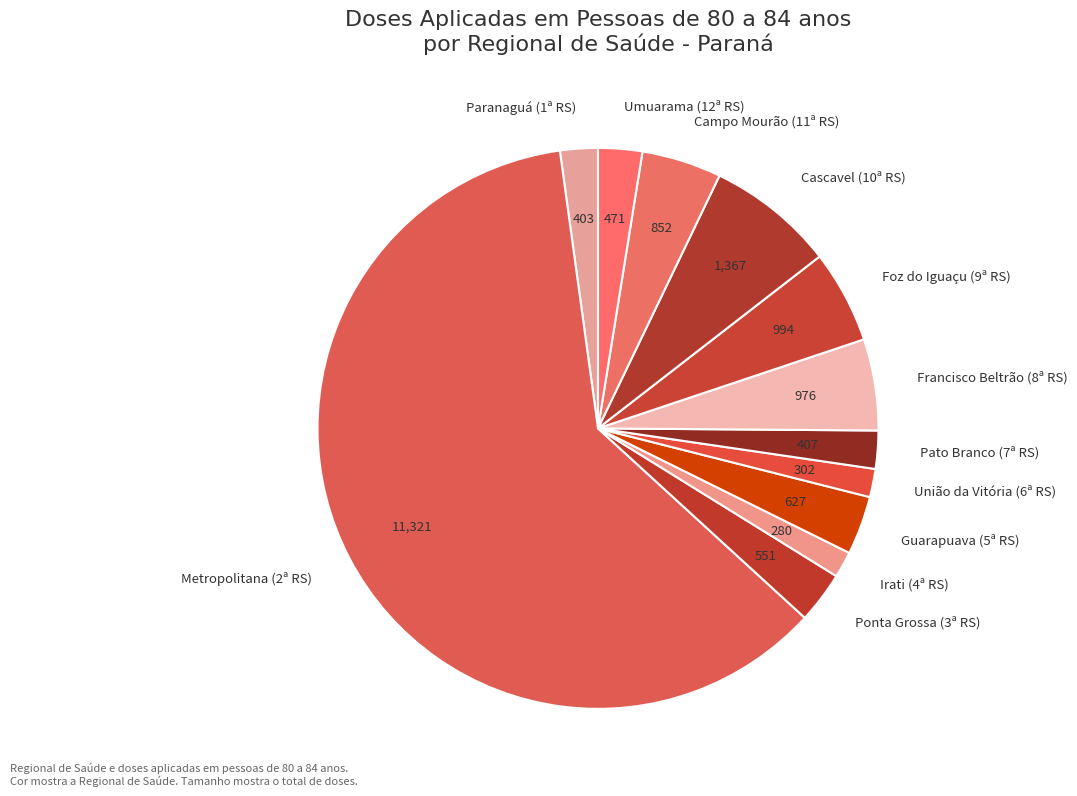

Which has a higher value, Campo Mourão (11ª RS) or Cascavel (10ª RS)?

Cascavel (10ª RS)